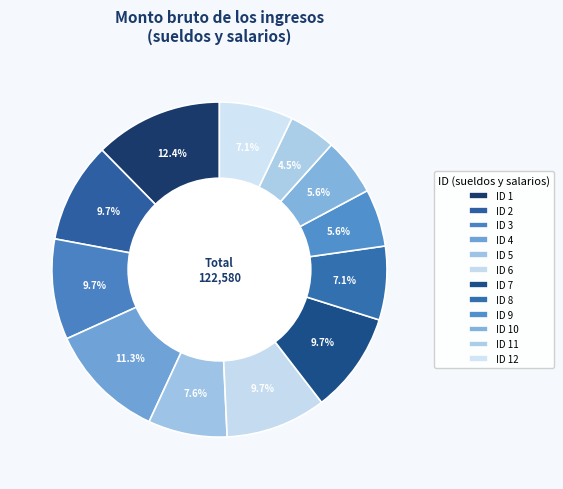

Combined, do ID 7 and ID 10 account for over 50%?

No